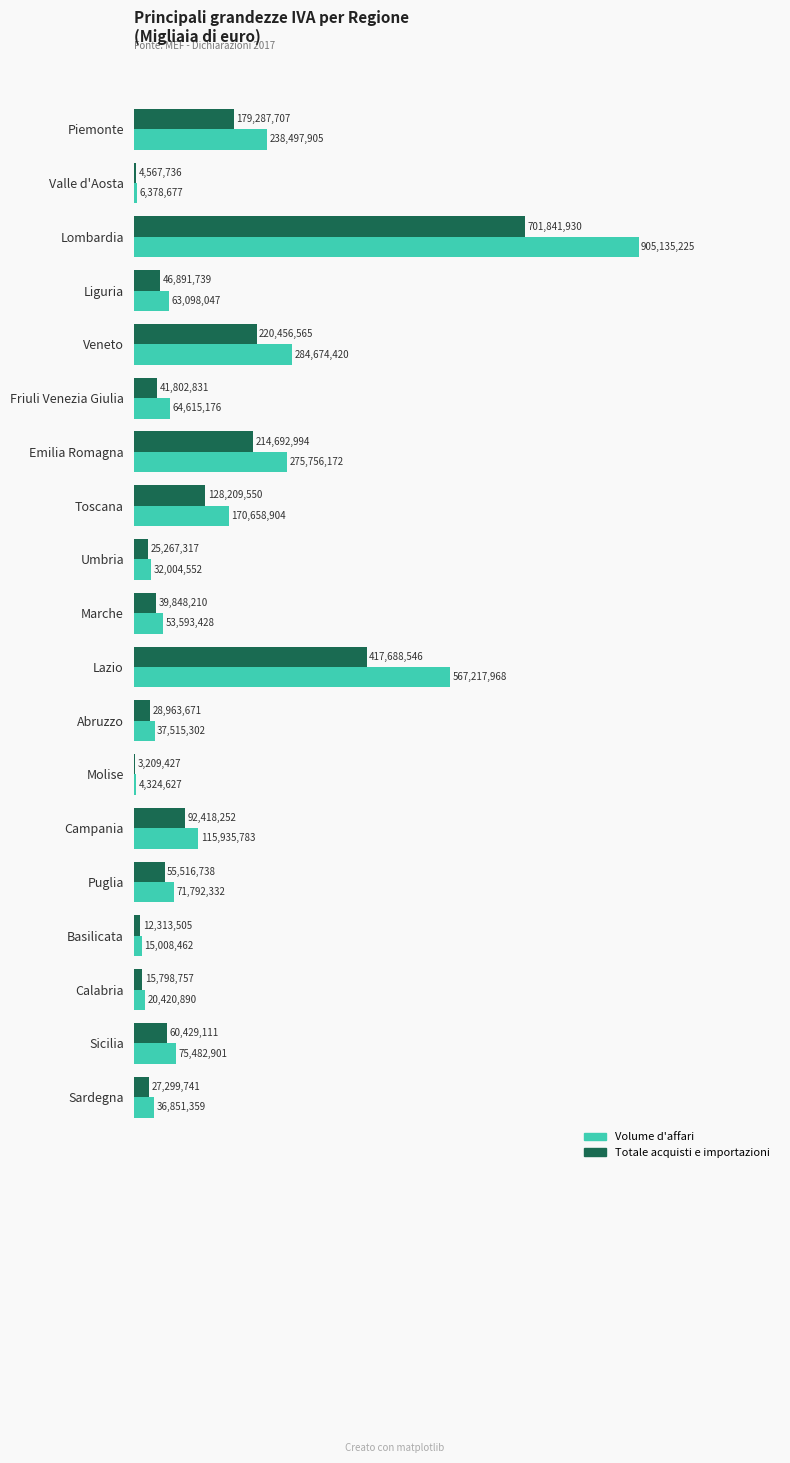

At which label does Volume d'affari reach its peak?

Lombardia